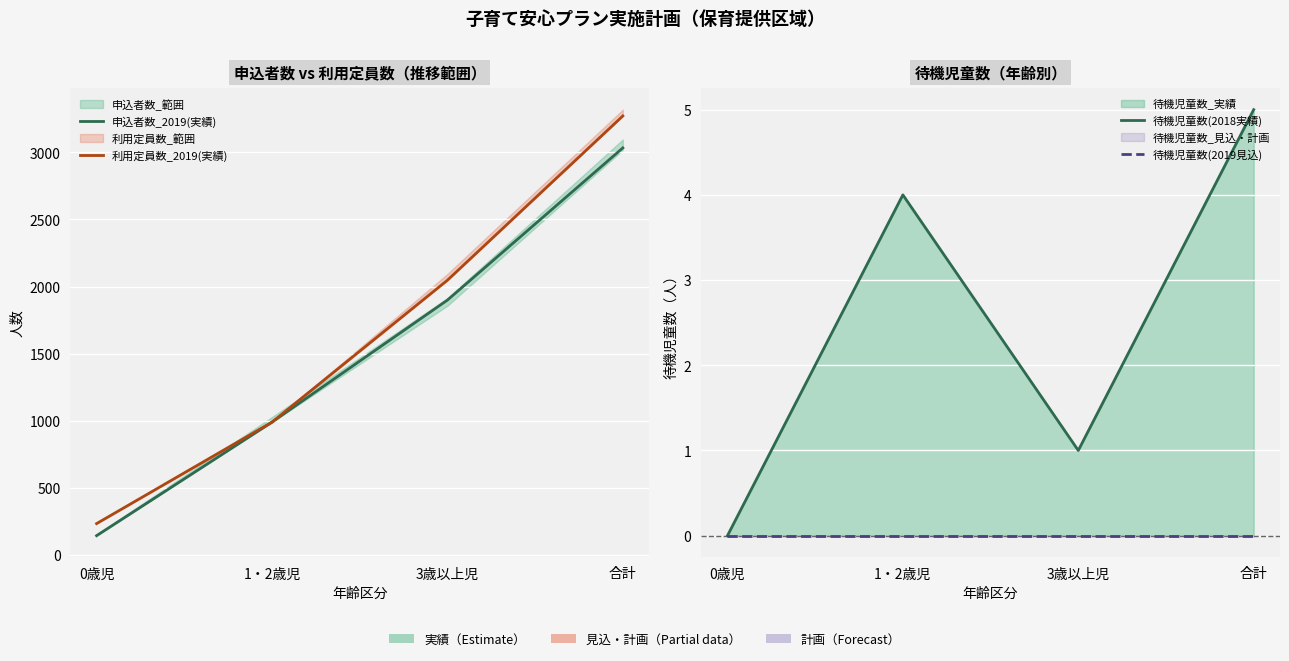

True or false: 待機児童数(2019見込) and 申込者数_2019(実績) intersect in this chart.

False